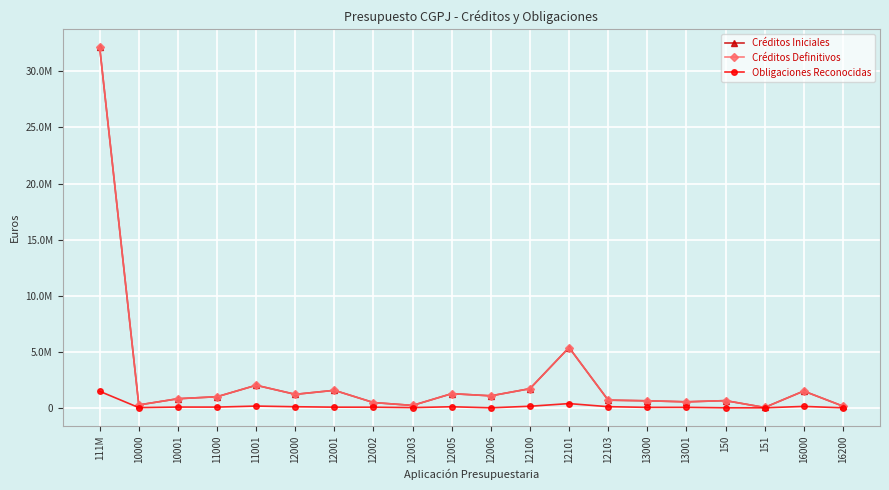

Reading left to right, what are all the values shown in this chart?

Créditos Iniciales: 32144750.0	254320.0	810040.0	987260.0	2010380.0	1201210.0	1560640.0	468470.0	212460.0	1260500.0	1068240.0	1706140.0	5376350.0	683650.0	624270.0	532530.0	641140.0	30300.0	1493790.0	152000.0
Créditos Definitivos: 32144750.0	254320.0	810040.0	987260.0	2010380.0	1201210.0	1560640.0	468470.0	212460.0	1260500.0	1068240.0	1706140.0	5376350.0	683650.0	624270.0	532530.0	641140.0	30300.0	1493790.0	152000.0
Obligaciones Reconocidas: 1472078.4	18165.4	66941.6	63135.7	153773.0	95553.7	56947.3	53502.2	18802.9	93843.6	530.8	138985.2	376593.4	99857.6	39441.4	41238.6	640.2	0.0	124611.3	0.0